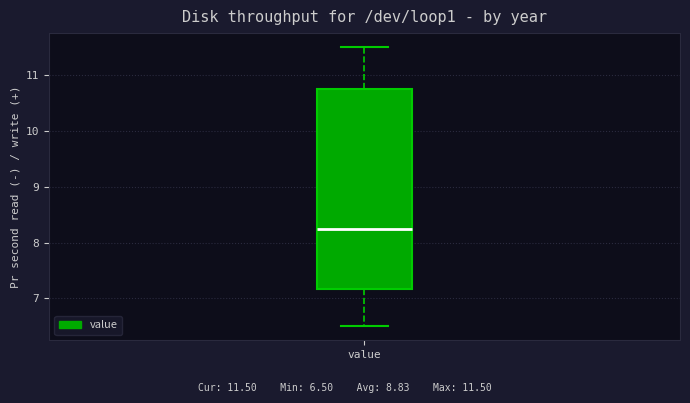

Read this box plot against the y-axis: the position of the median line, the range covered by the box, and the ends of both whiskers. The values are not printed on the chart, so give them approximately, as read against the axis.

median 8.3, box 7.2 to 10.8, whiskers 6.5 to 11.5